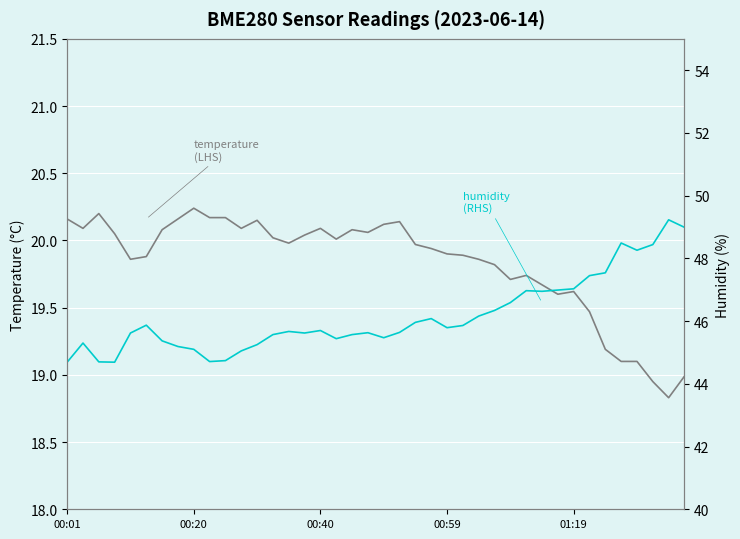

In temperature, how many points are higher than both neighbors (excluding endpoints)?

8